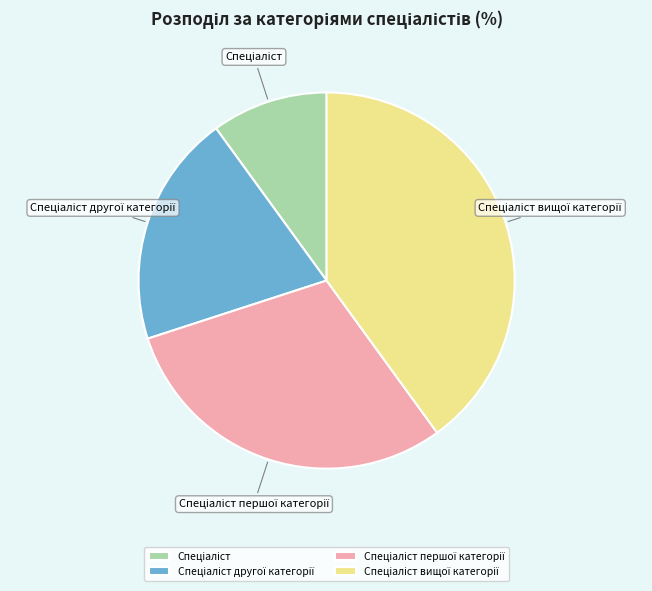

Does any single category account for the majority?

No